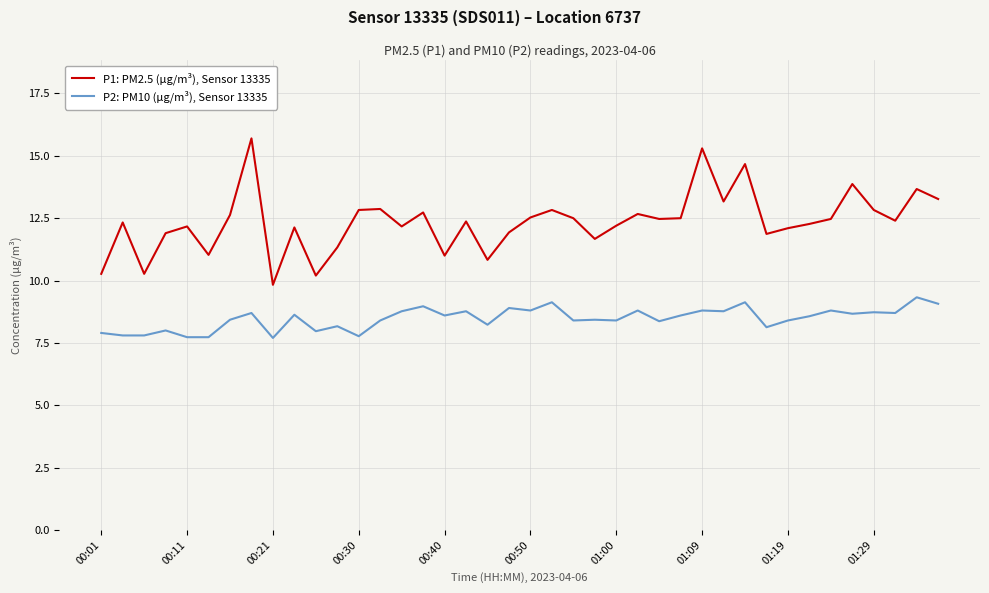

True or false: P1: PM2.5 (µg/m³), Sensor 13335 and P2: PM10 (µg/m³), Sensor 13335 intersect in this chart.

False